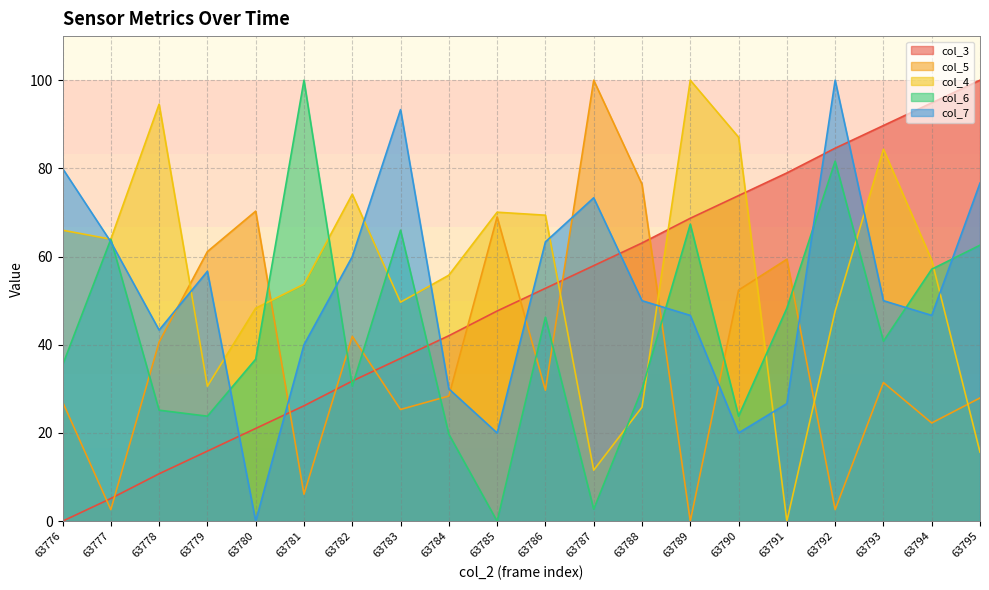

Between 63791 and 63777, which is larger?

63791